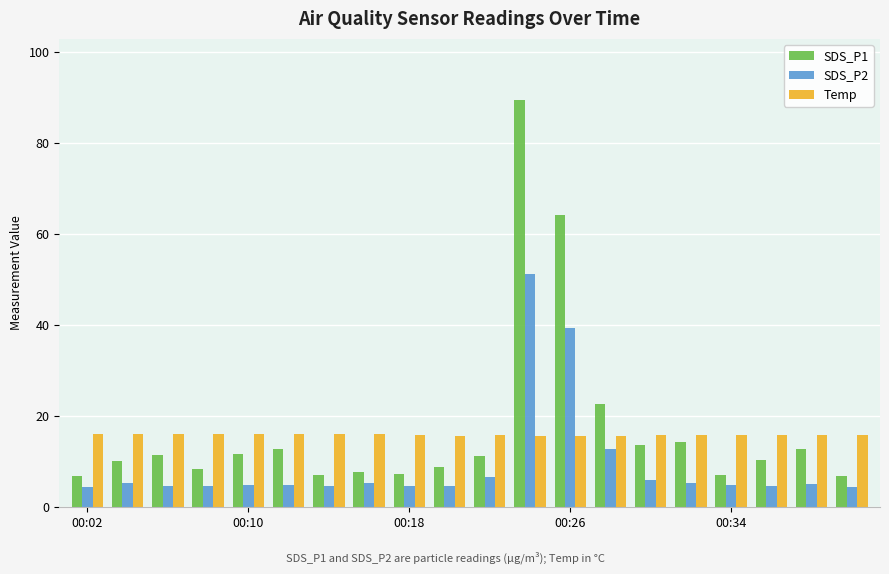

At how many categories does at least one series exceed 86?

1